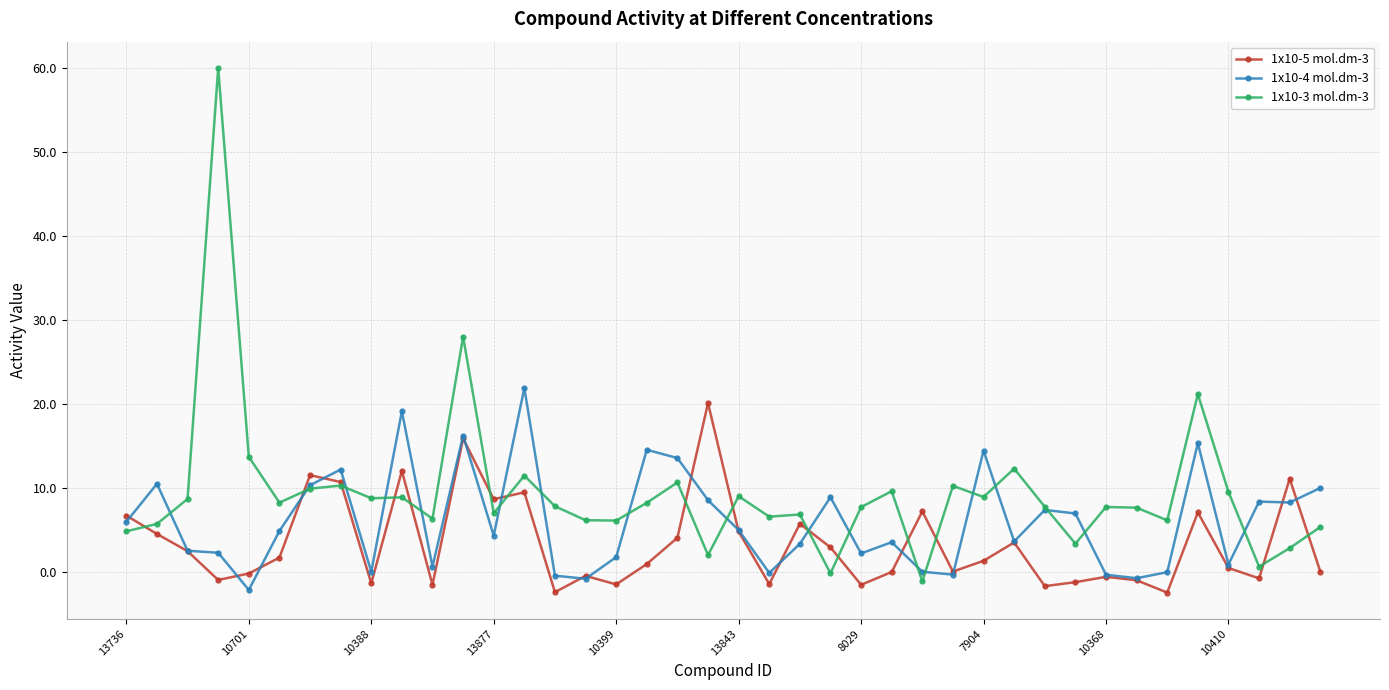

Which series has the widest spread of values?

1x10-3 mol.dm-3